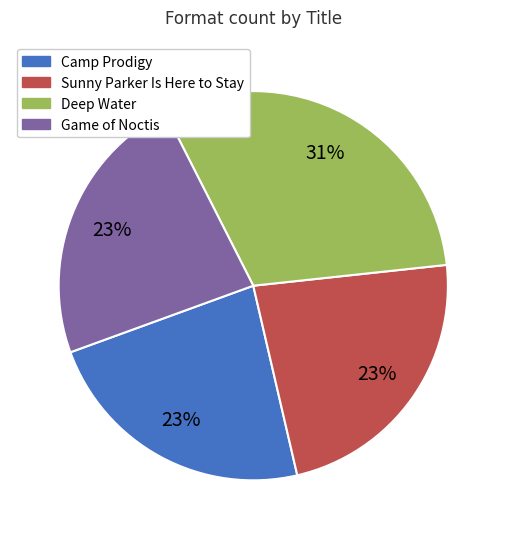

Is it true that Game of Noctis is 23% of the pie?

True